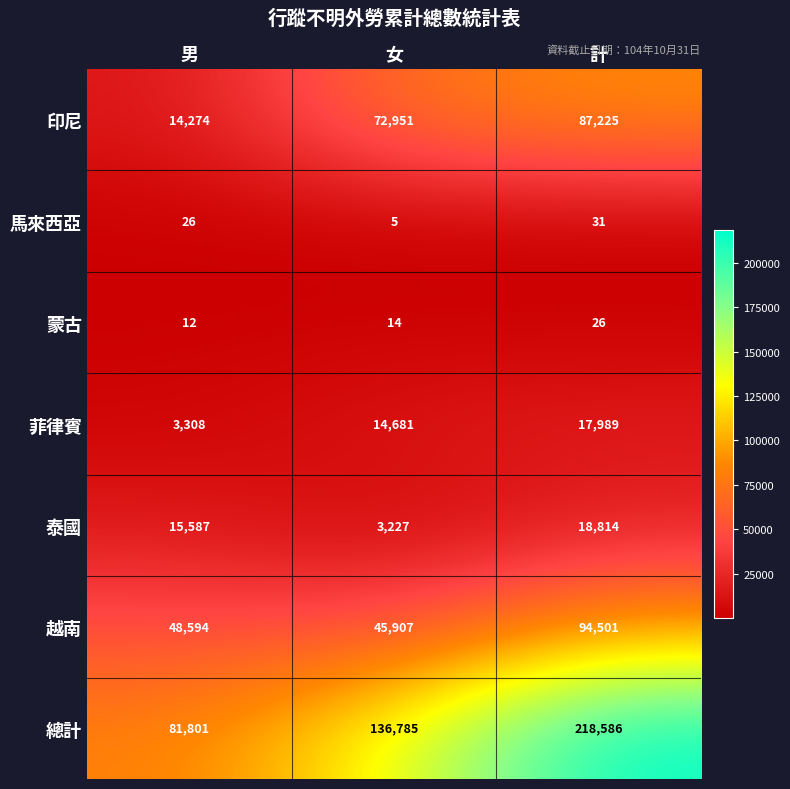

Between 男 and 女, which series saw the biggest shift?

印尼